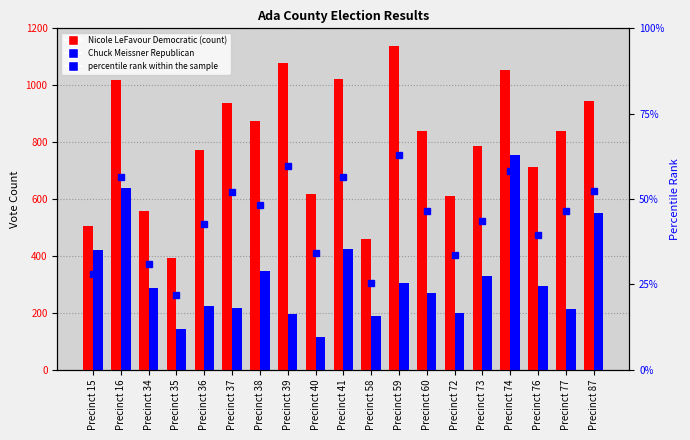

Is the value of Nicole LeFavour Democratic at Precinct 15 greater than the value of percentile rank within the sample at Precinct 16?

Yes